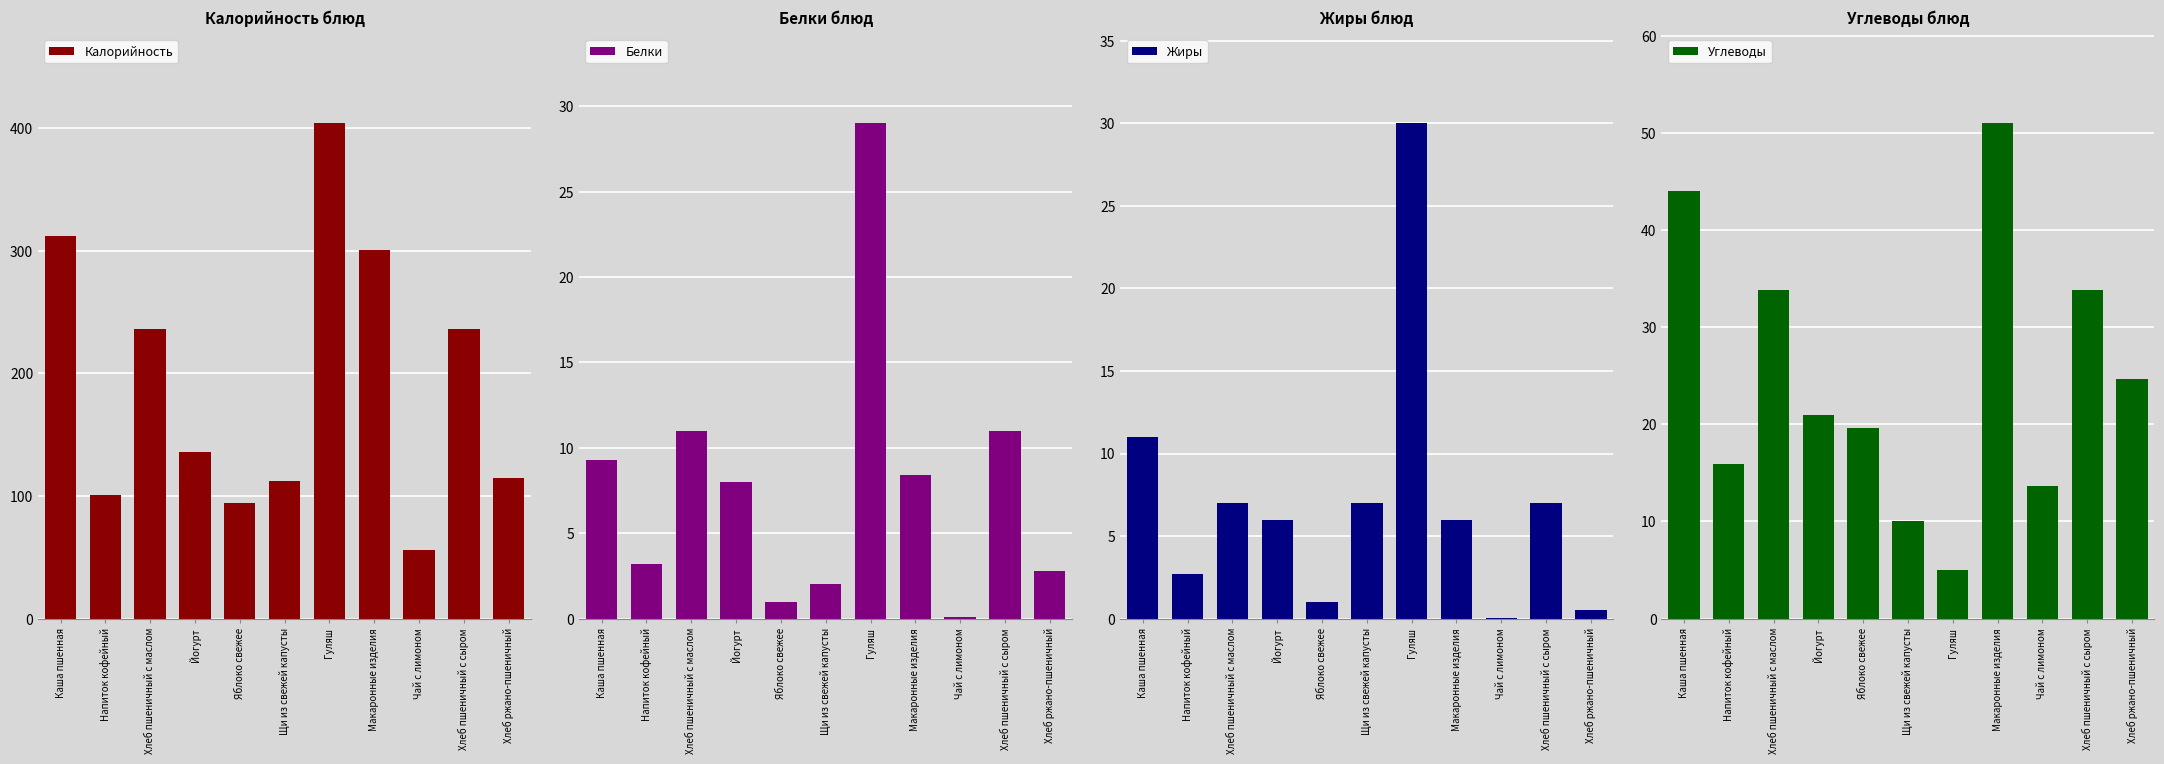

How many bars are there in total?

44